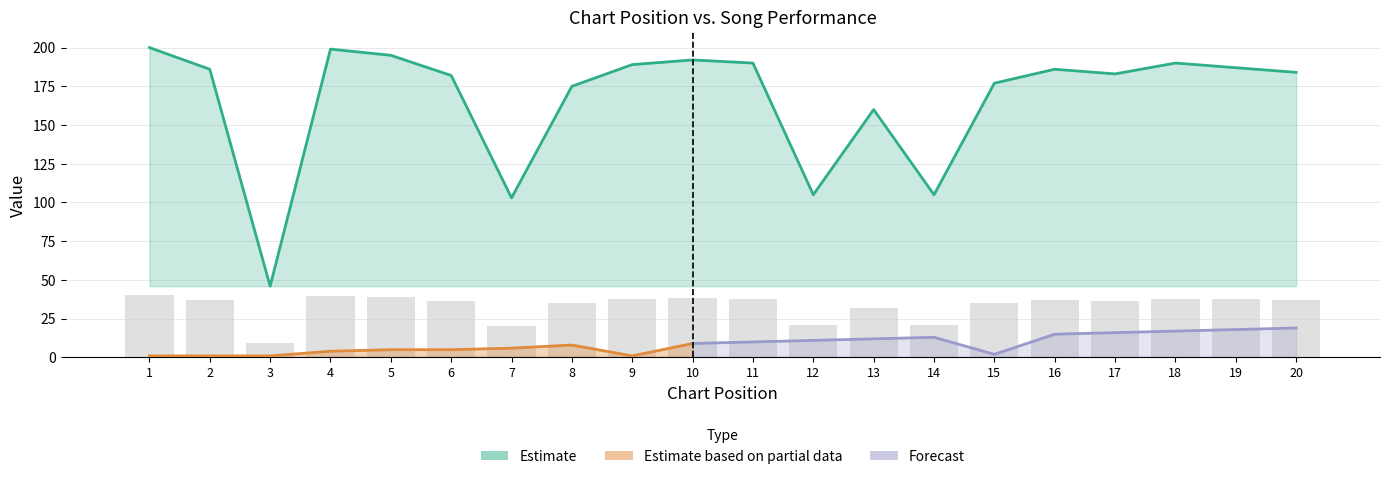

Reading right to left, transcribe all the data shown in this chart.

184	187	190	183	186	177	105	160	105	190	192	189	175	103	182	195	199	46	186	200